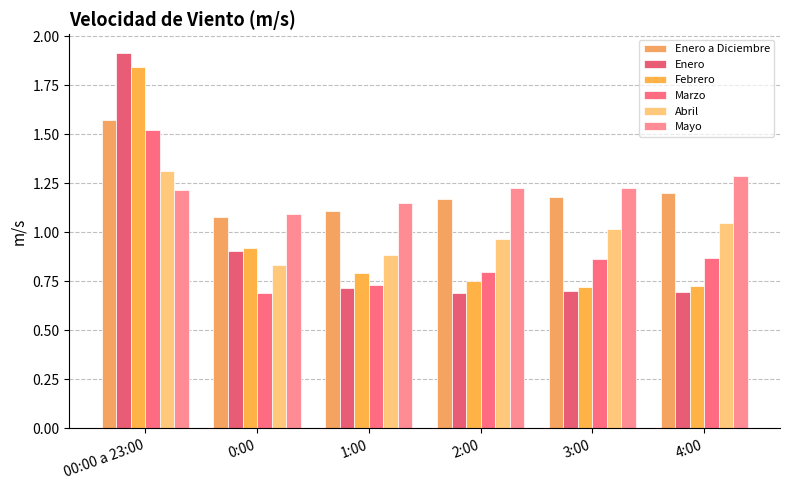

What is the maximum value shown in the chart?

1.9